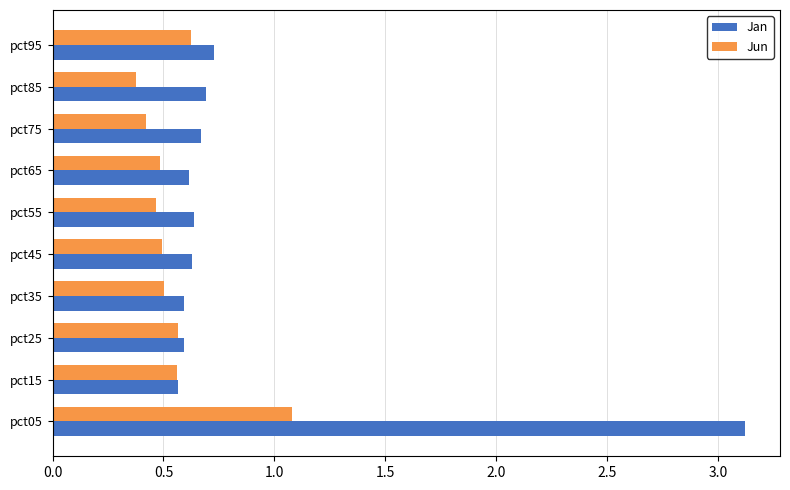

What is the spread (max minus min) of values at pct85?

0.3